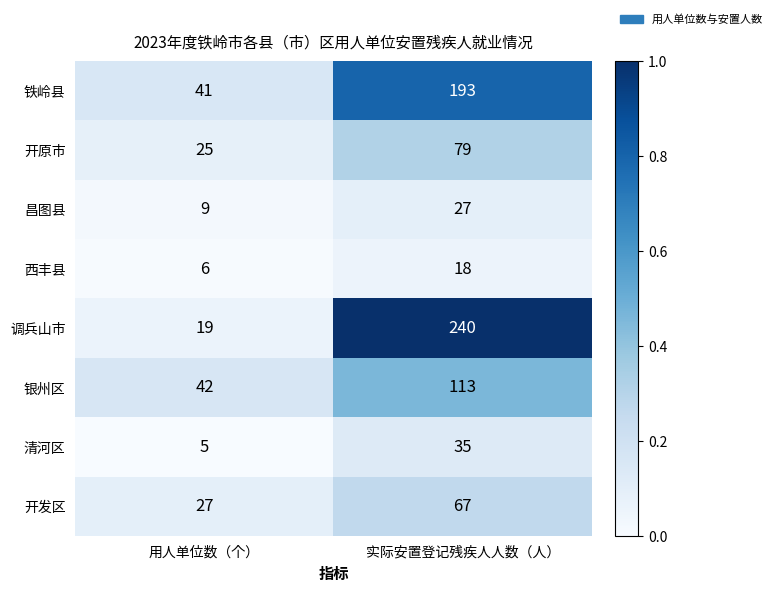

What is the sum of all 调兵山市 values?

259